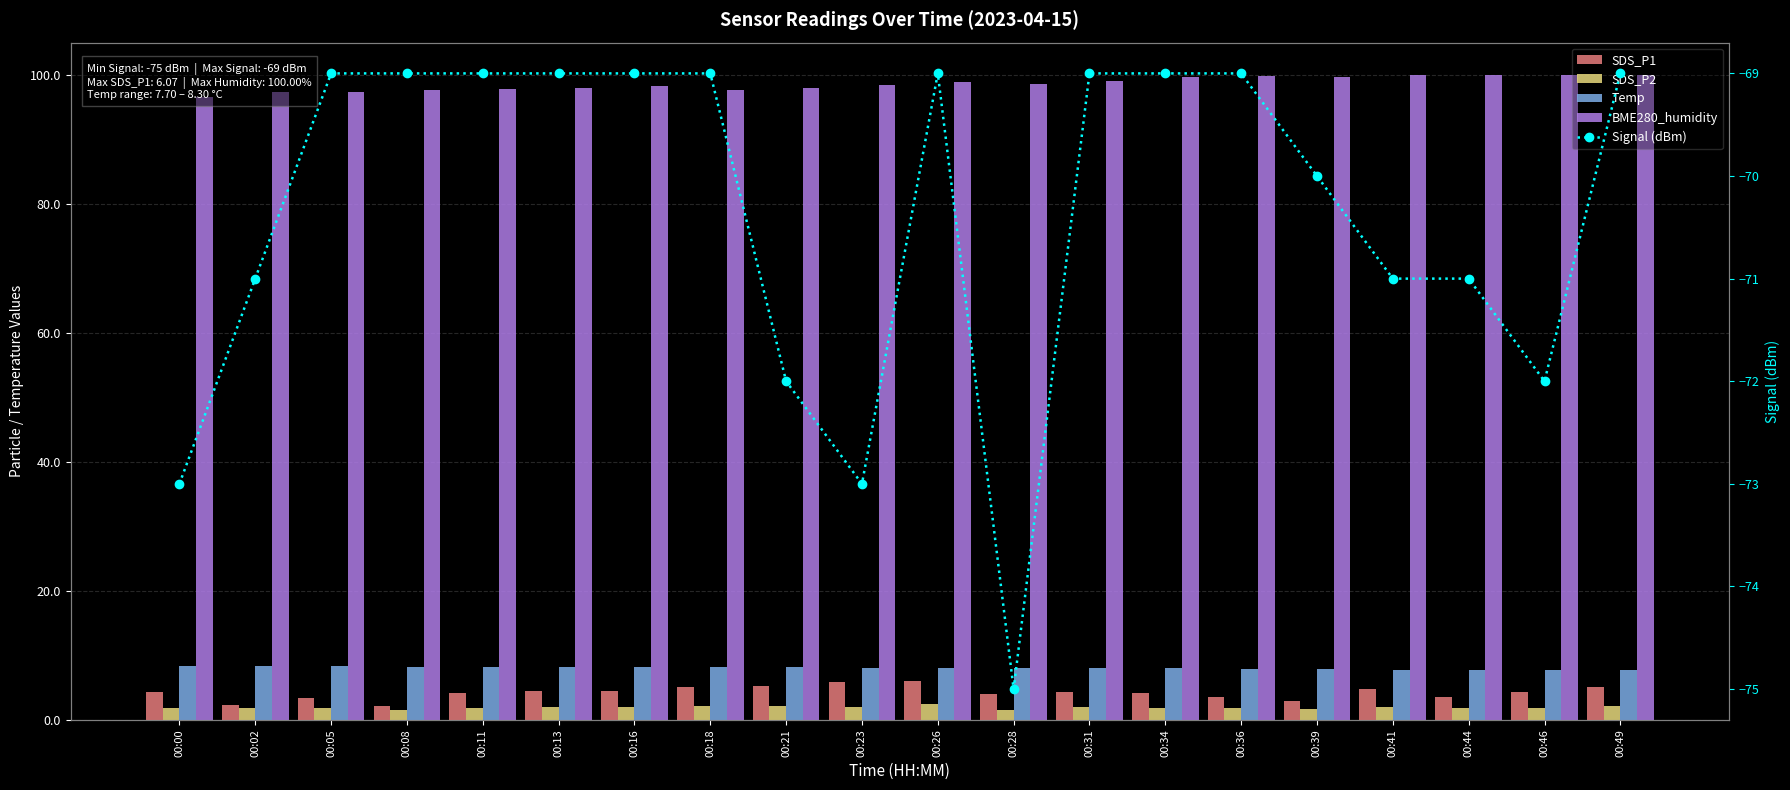

At which category is the sum across all series the highest?

00:26